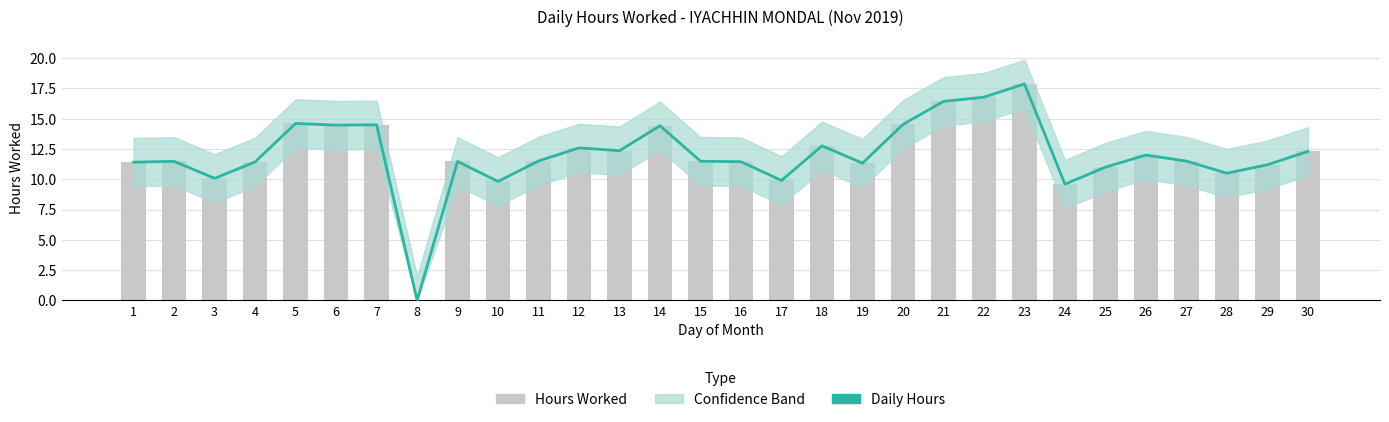

Which series has the largest total across all categories?

Daily Hours